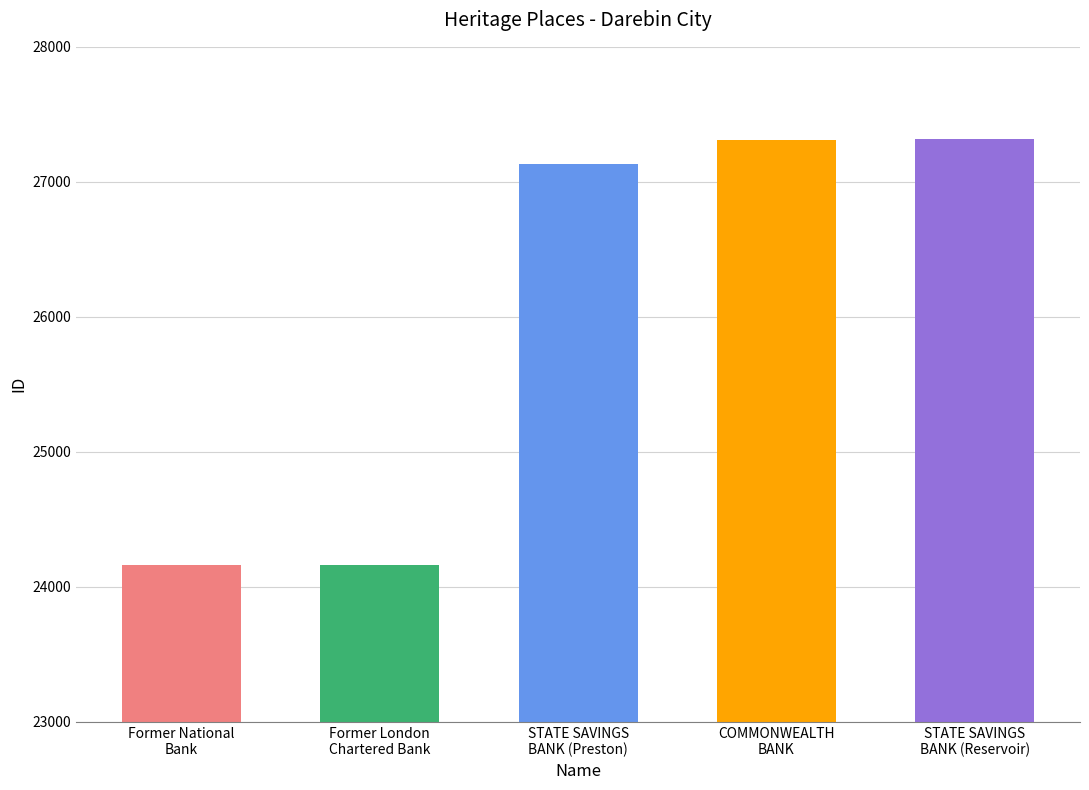

Which label corresponds to the smallest value in the chart?

Former National Bank